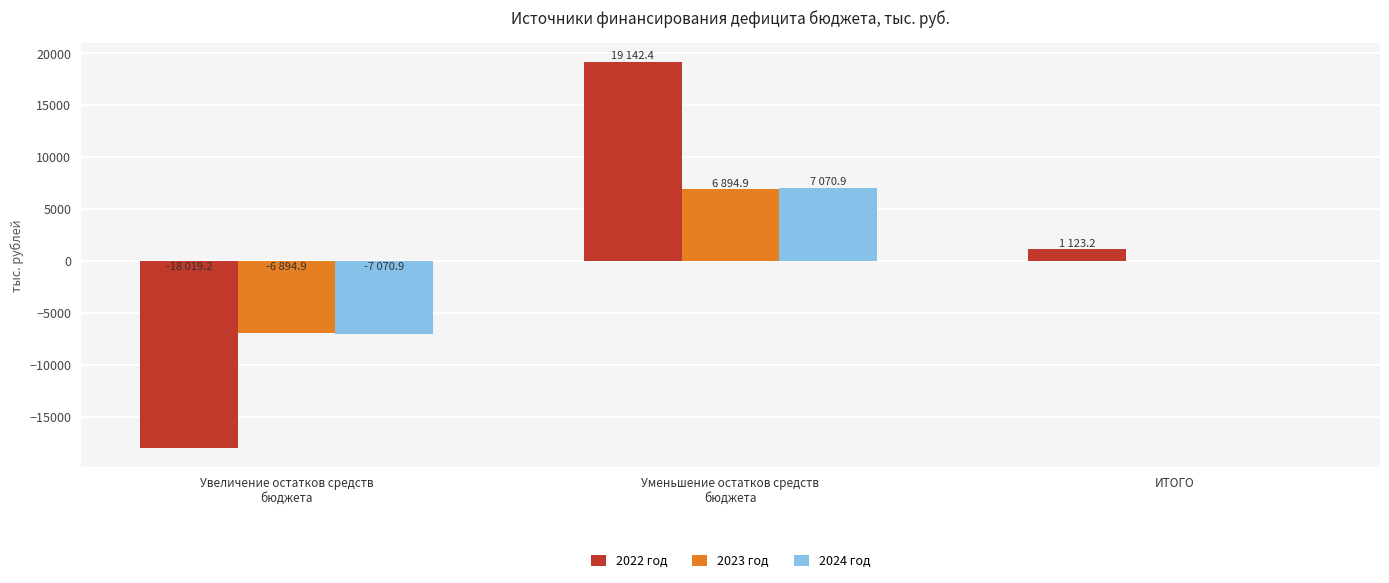

What is the maximum value shown in the chart?

19142.4